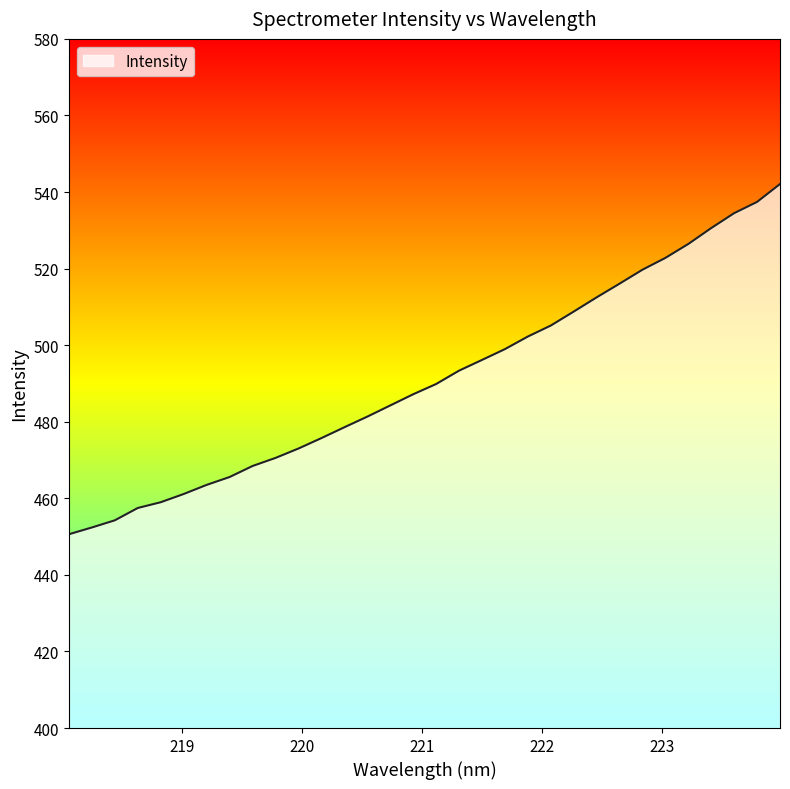

What is the smallest value displayed?

450.6